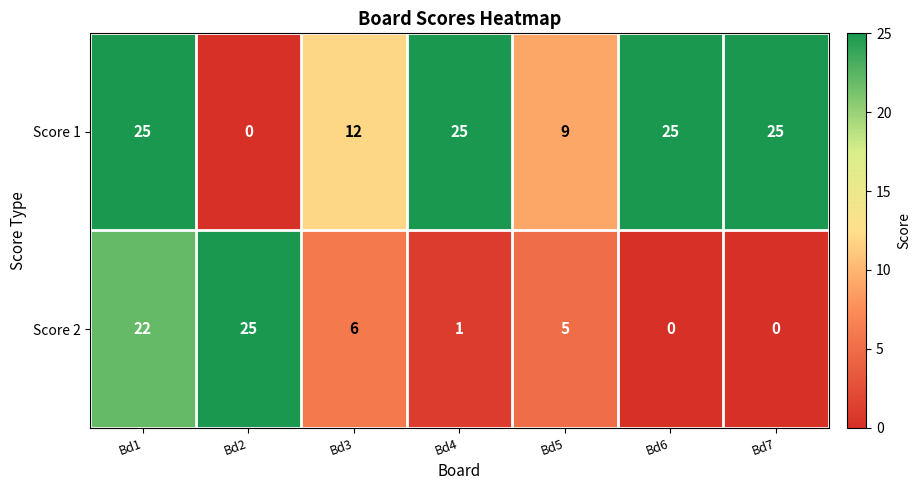

Where does the Score 2 series first go above 5?

Bd1